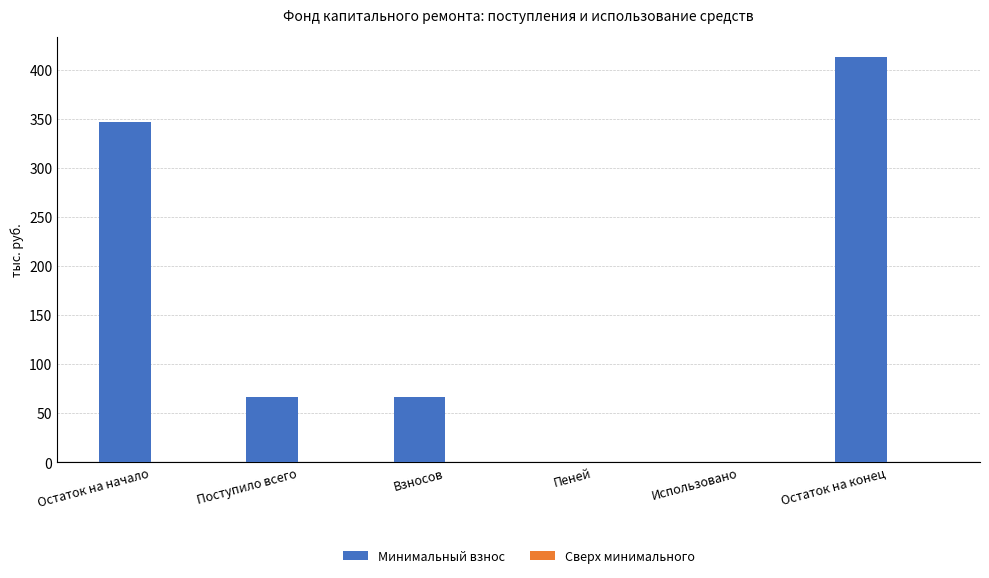

How many data points does each series have?

6